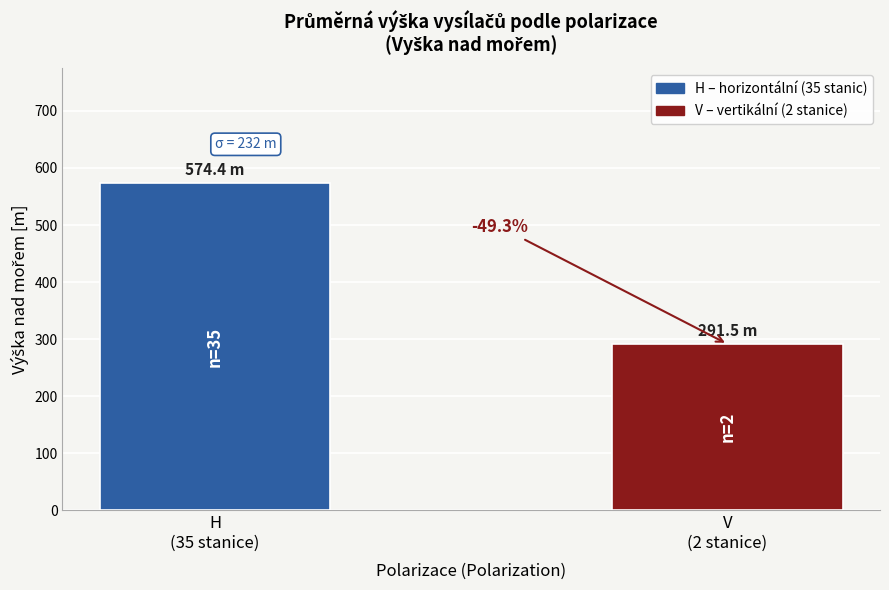

Does the chart contain any negative values?

No